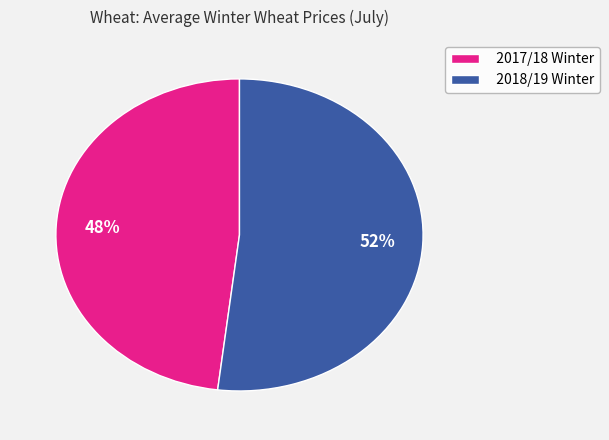

To the nearest percent, what portion does 2018/19 Winter represent?

52%